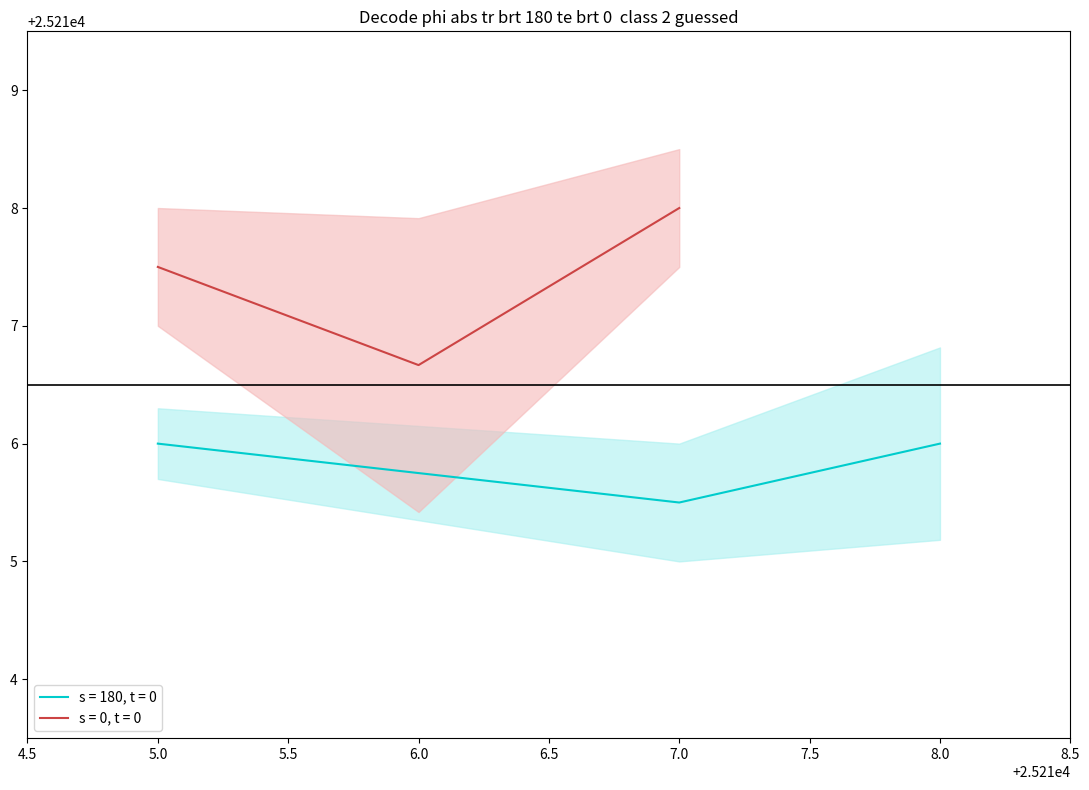

The s = 180, t = 0 series shows 25215.5 at 7.0. True or false?

True